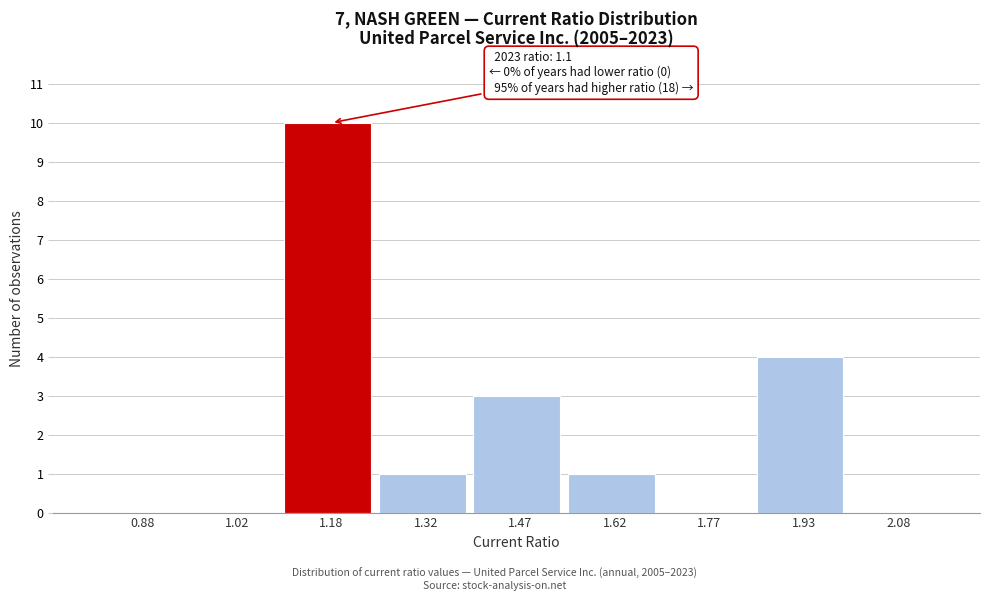

Over which range of the x-axis is the bar tallest?

1.10 to 1.25